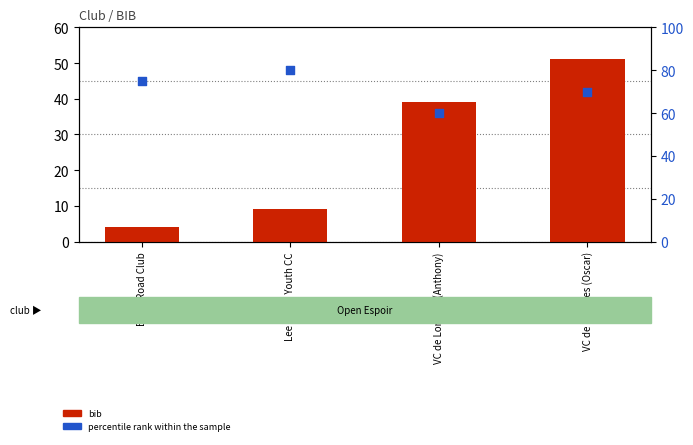

At which category is the sum across all series the highest?

VC de Londres (Oscar)